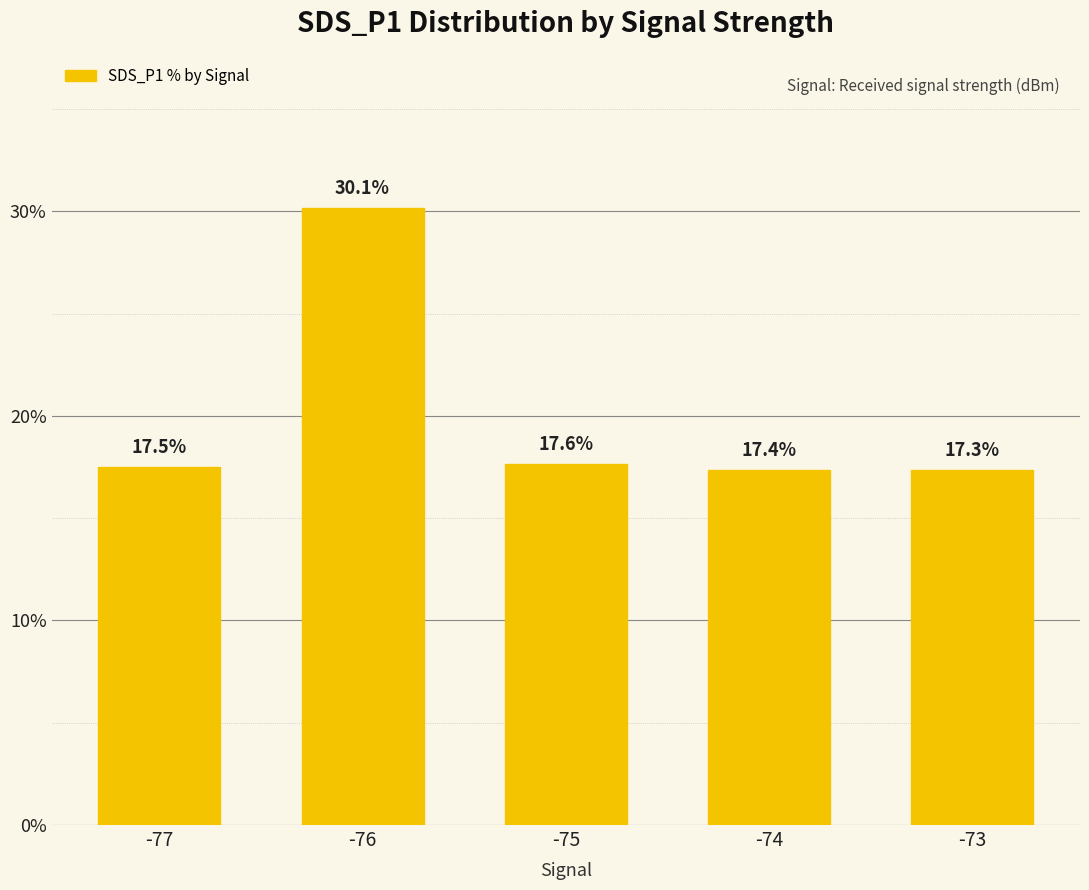

What is the maximum value shown in the chart?

30.1